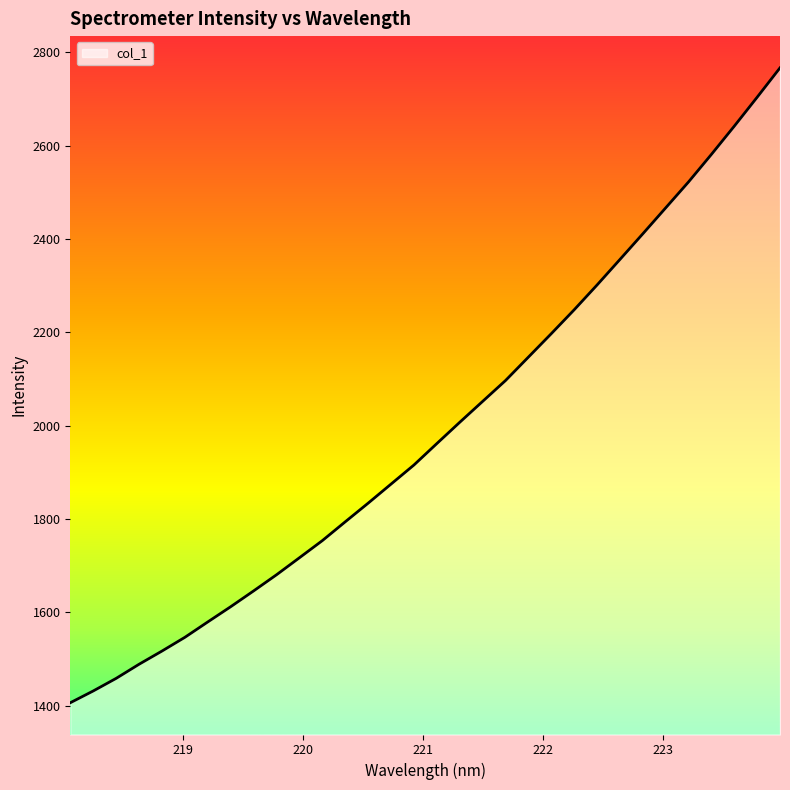

What is the smallest value displayed?

1406.1